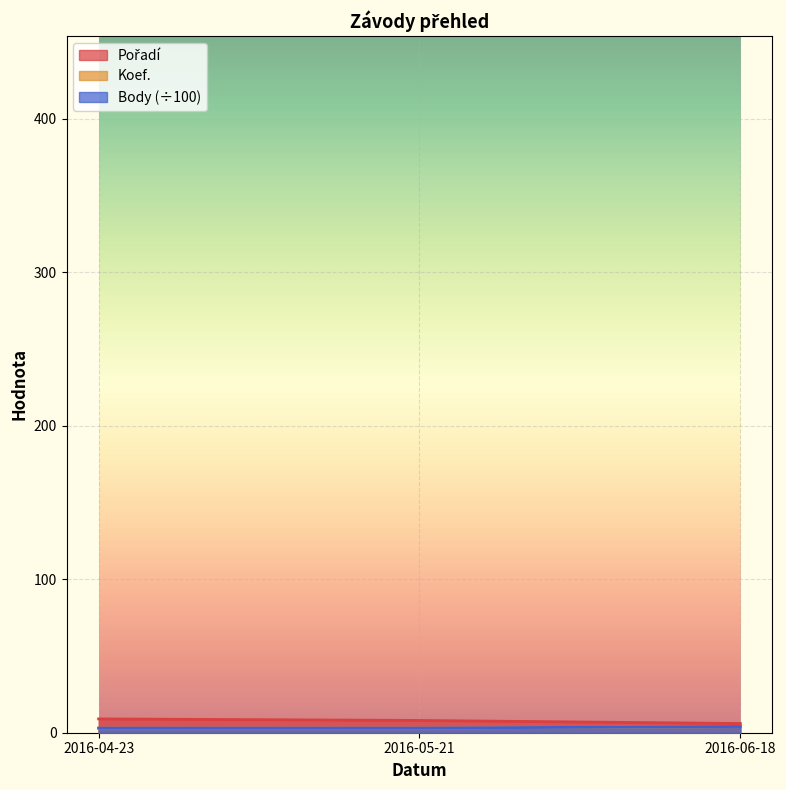

Reading left to right, transcribe all the data shown in this chart.

Pořadí: 9.0	8.0	6.0
Koef.: 3.0	3.0	4.0
Body: 3.0	3.0	4.0